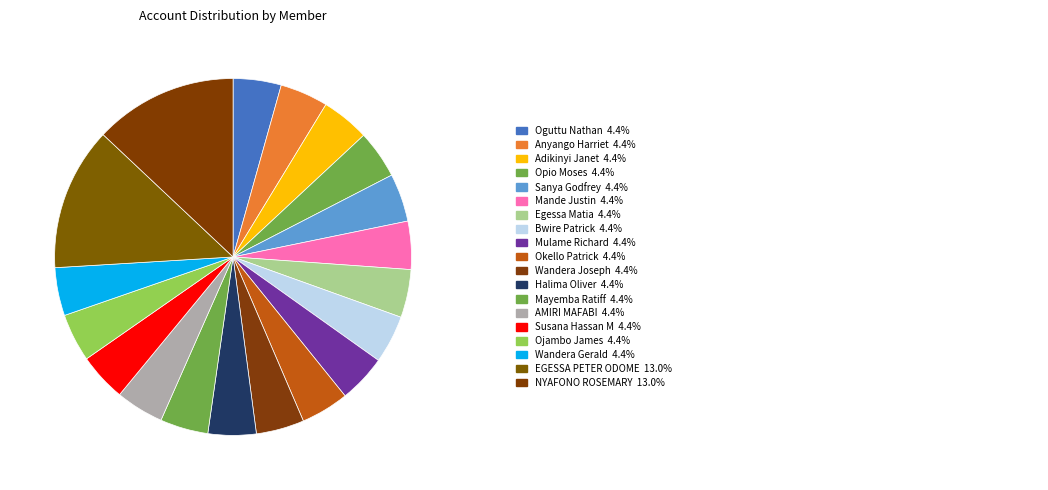

Which category has the biggest portion of the pie?

NYAFONO ROSEMARY